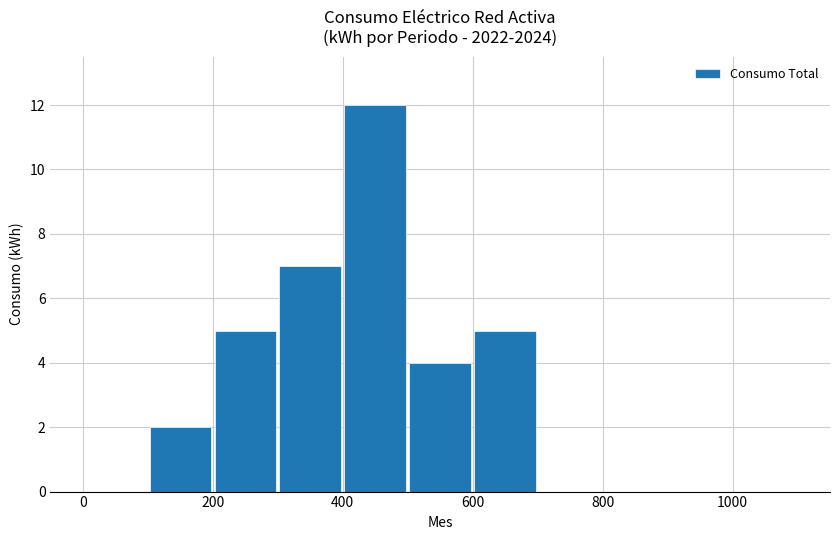

What is the greatest value displayed?

12